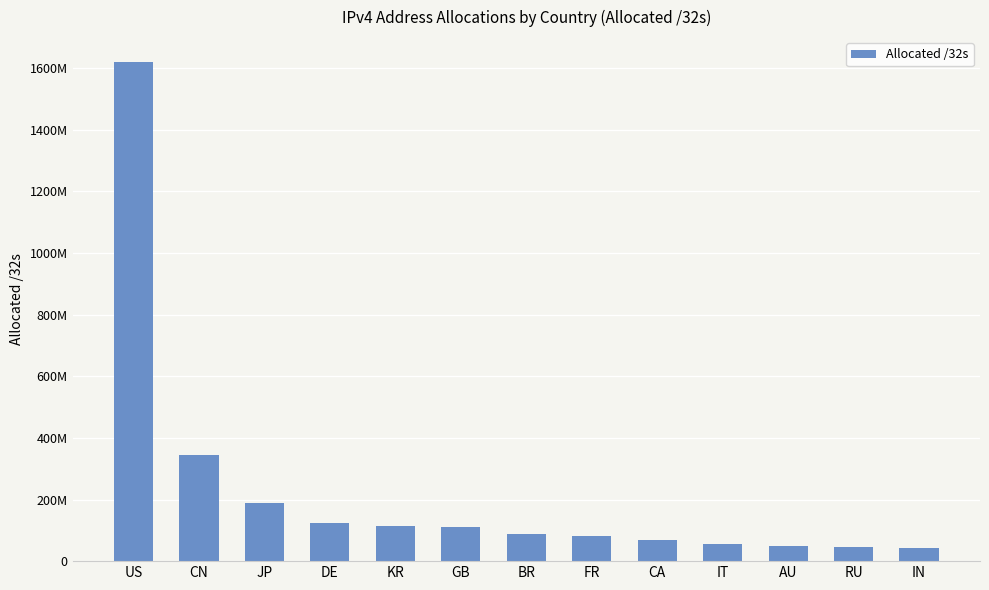

What is the sum of the values at CN and IN?

385454336